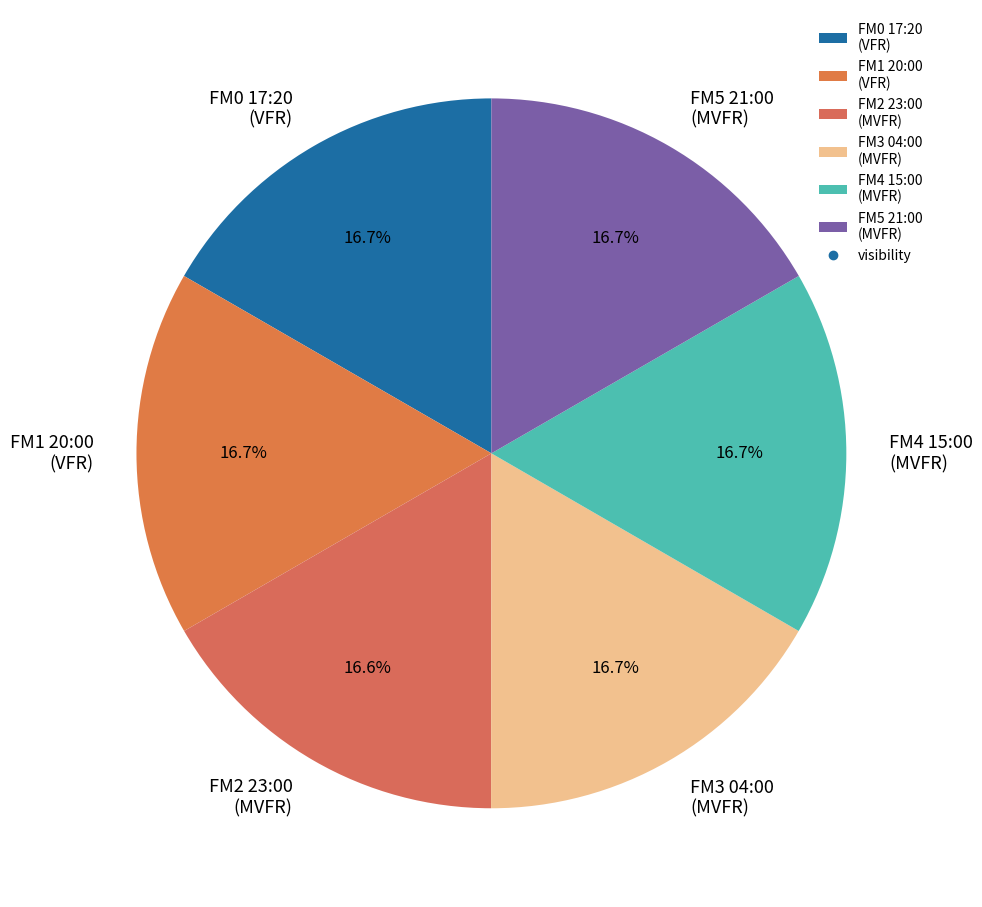

What is the ratio of the value at FM0 17:20 (VFR) to the value at FM1 20:00 (VFR)?

1.0